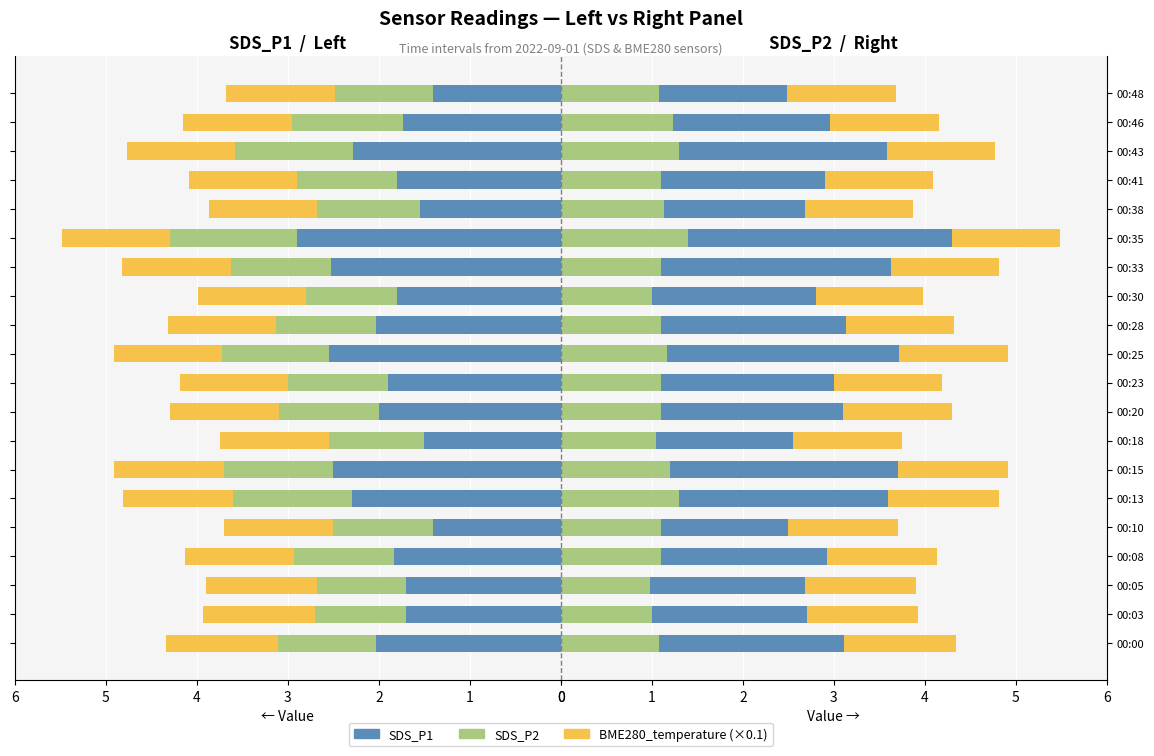

What is the value of the SDS_P1 bar at the 11th from the left?

2.5